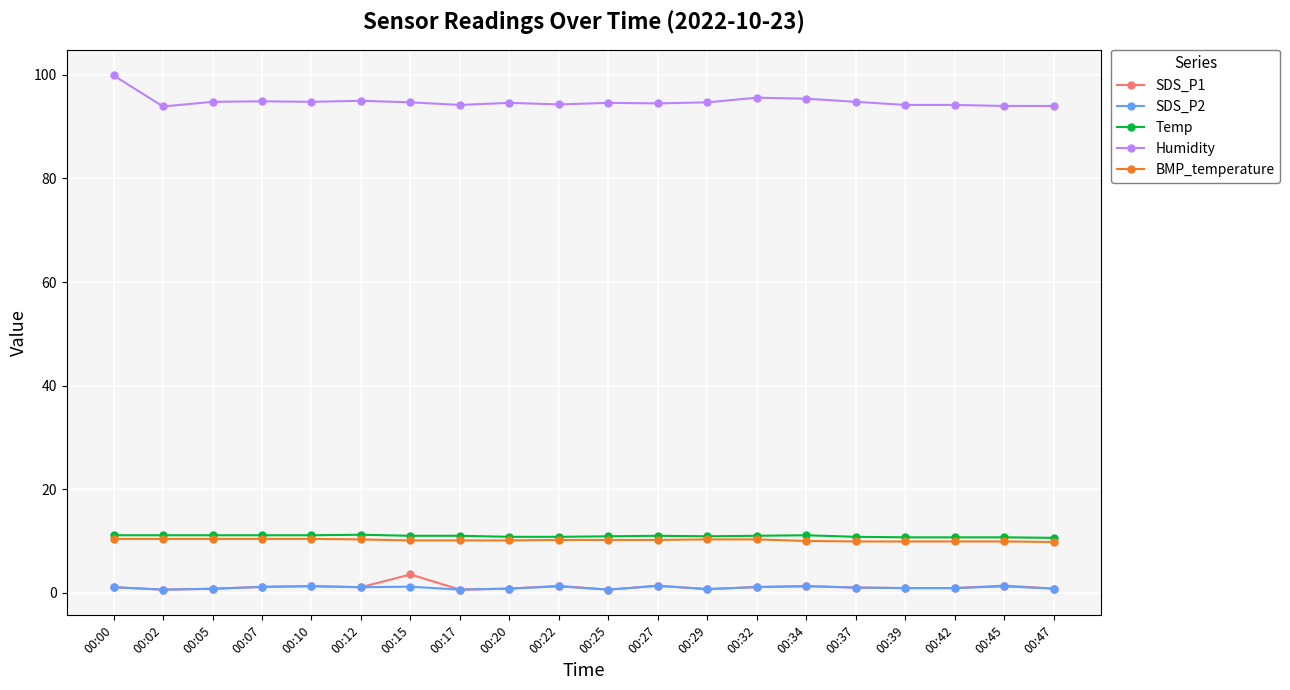

The Temp series shows 10.8 at 00:37. True or false?

True